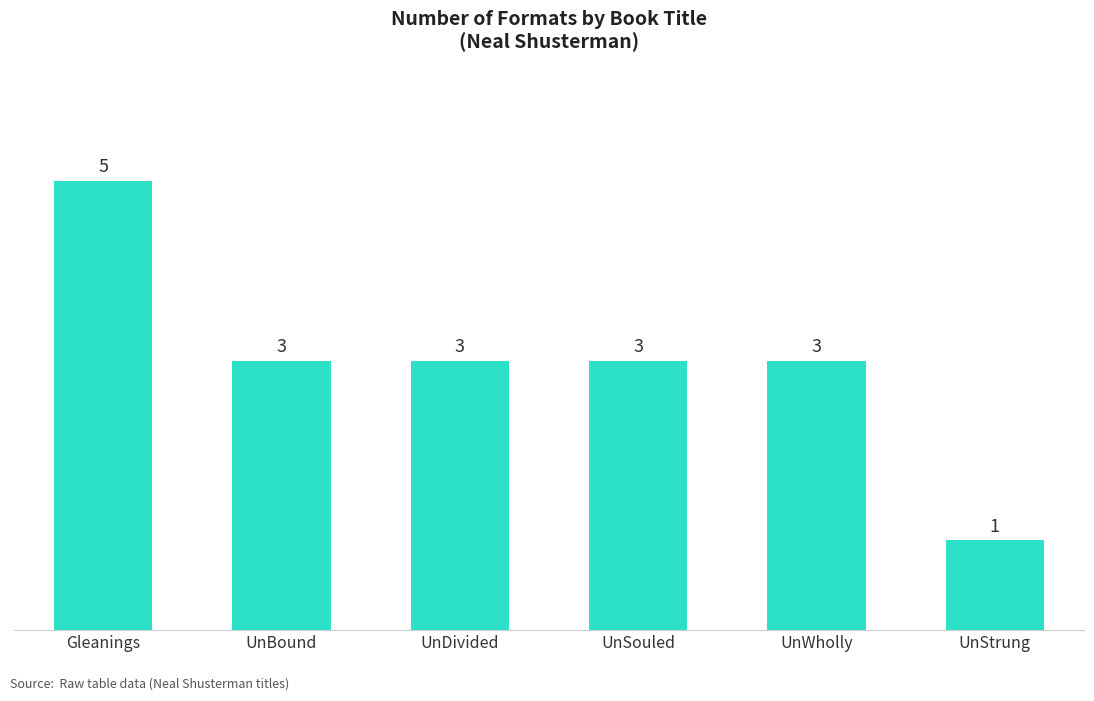

What is the ratio of the value at UnDivided to the value at Gleanings?

0.6